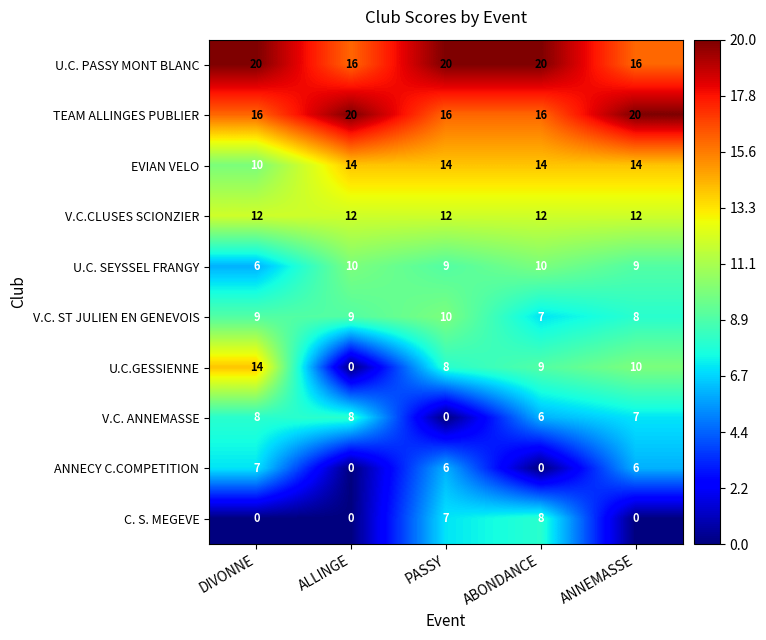

What is the highest value of the U.C. PASSY MONT BLANC series?

20